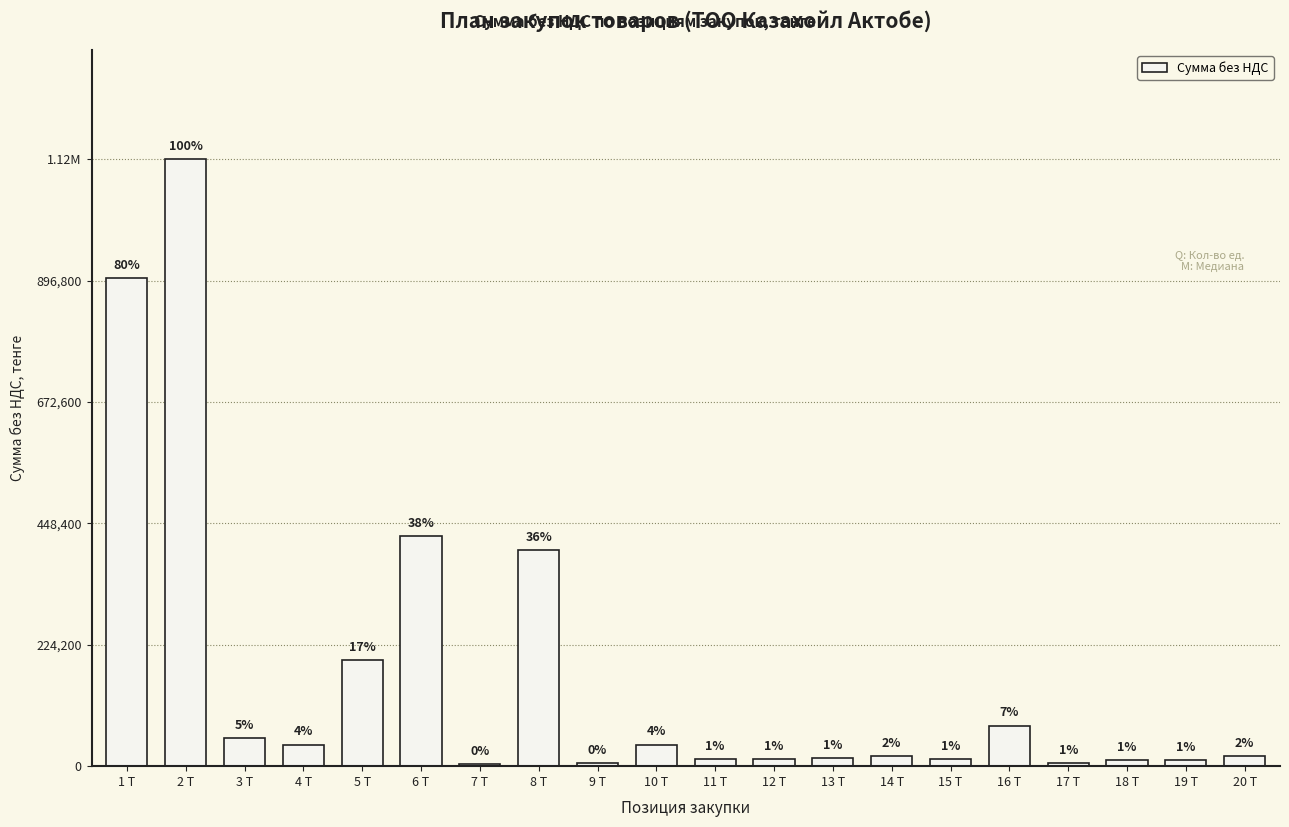

Rank the categories by value from lowest to highest.

7 Т, 9 Т, 17 Т, 18 Т, 19 Т, 11 Т, 12 Т, 15 Т, 13 Т, 20 Т, 14 Т, 4 Т, 10 Т, 3 Т, 16 Т, 5 Т, 8 Т, 6 Т, 1 Т, 2 Т